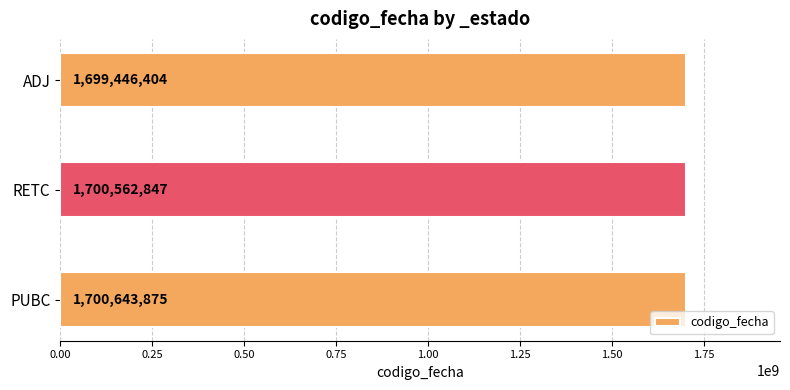

Is it true that the value at PUBC is 1700643875?

True